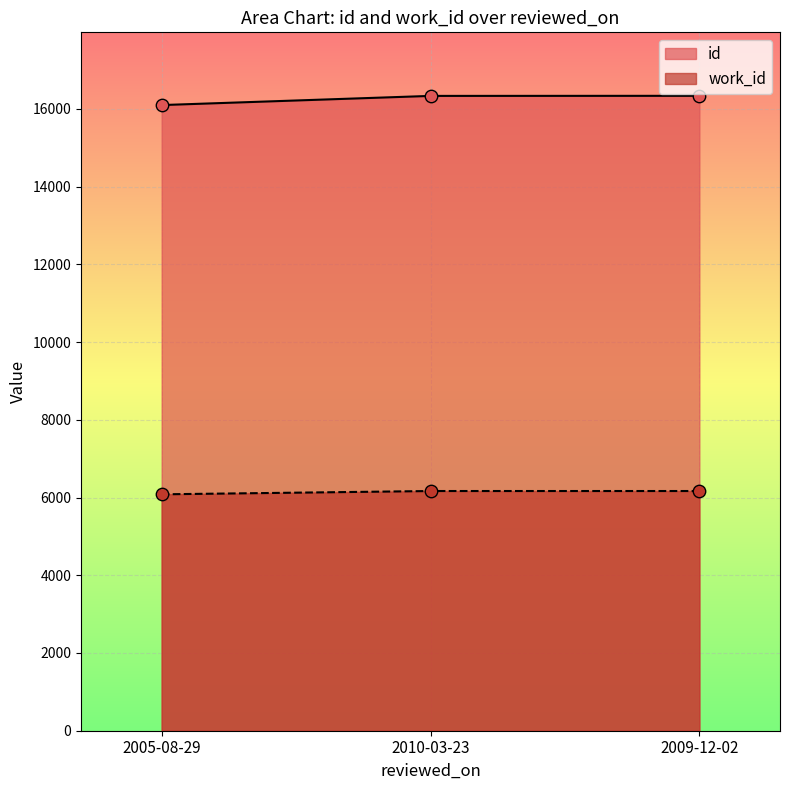

Which series reaches the minimum Y coordinate?

work_id